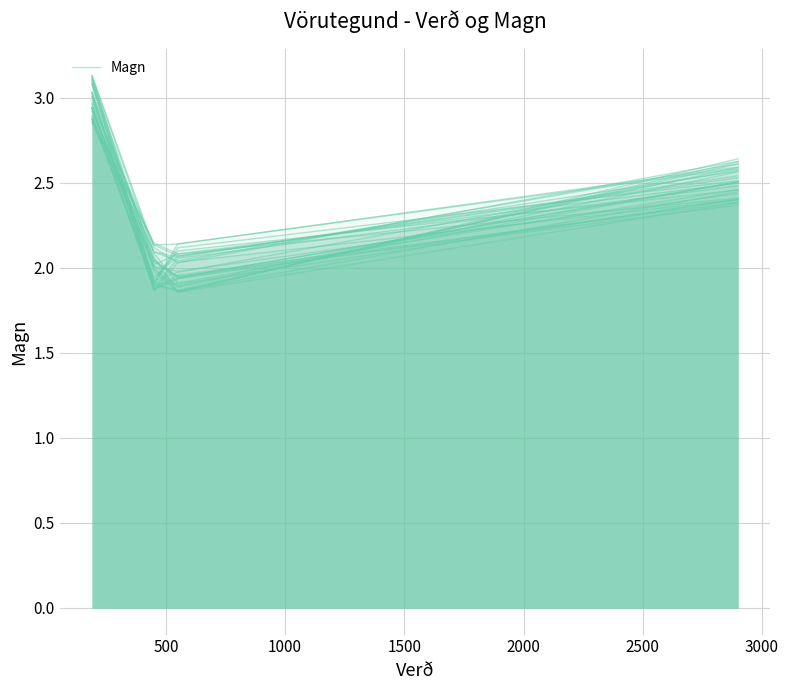

Reading left to right, what are all the values shown in this chart?

3.0	2.1	2.1	2.5